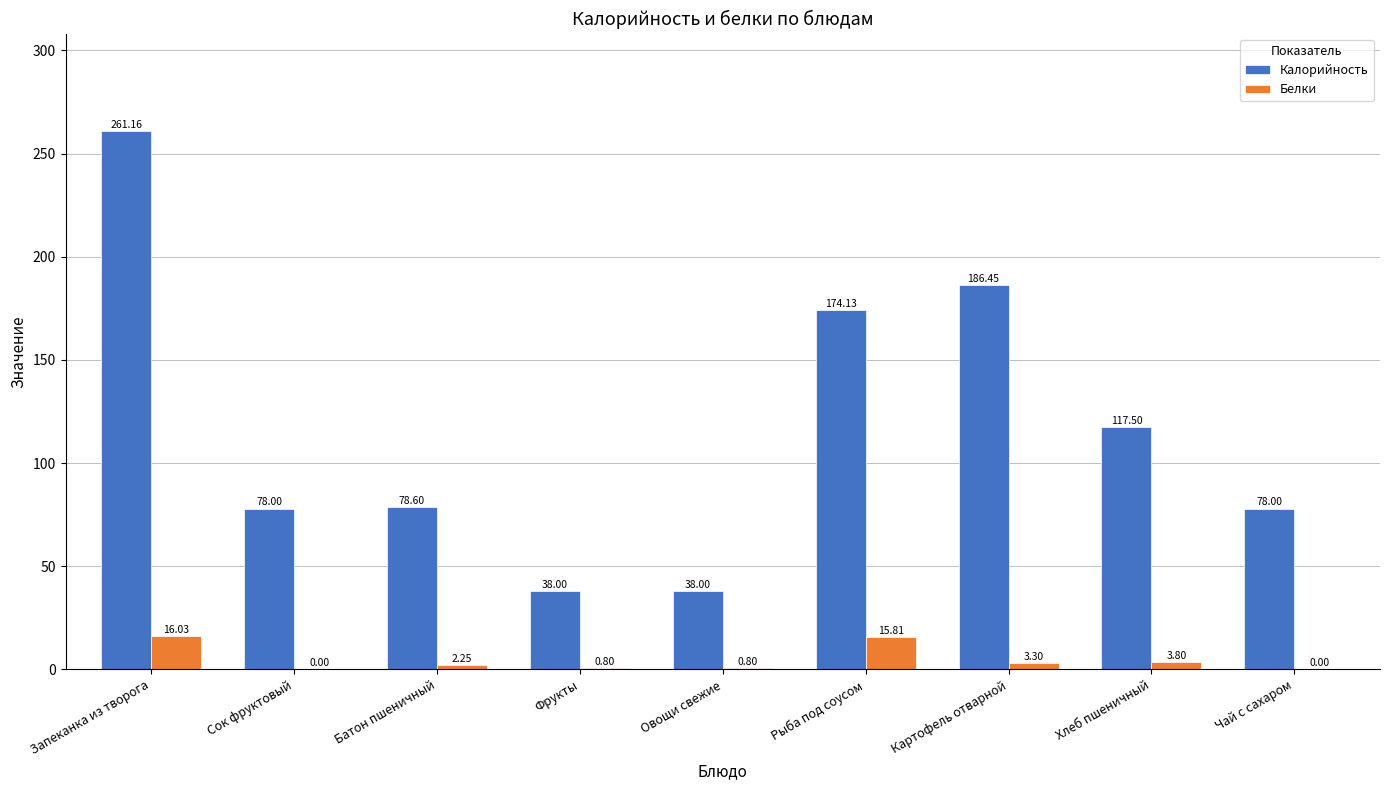

Where is Белки nearest to the value 8?

Хлеб пшеничный